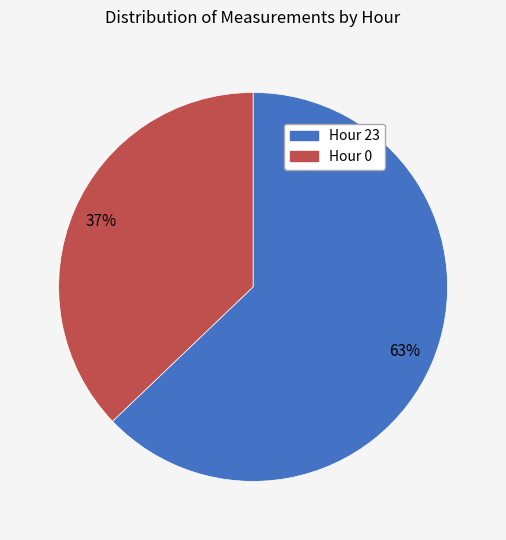

Is Hour 23 the majority of the pie?

Yes